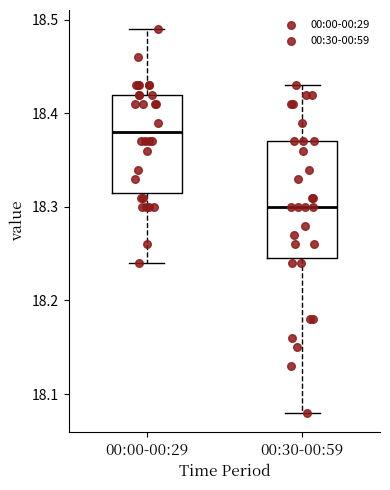

Comparing the boxes themselves (not the whiskers), which one is the tallest?

00:30-00:59